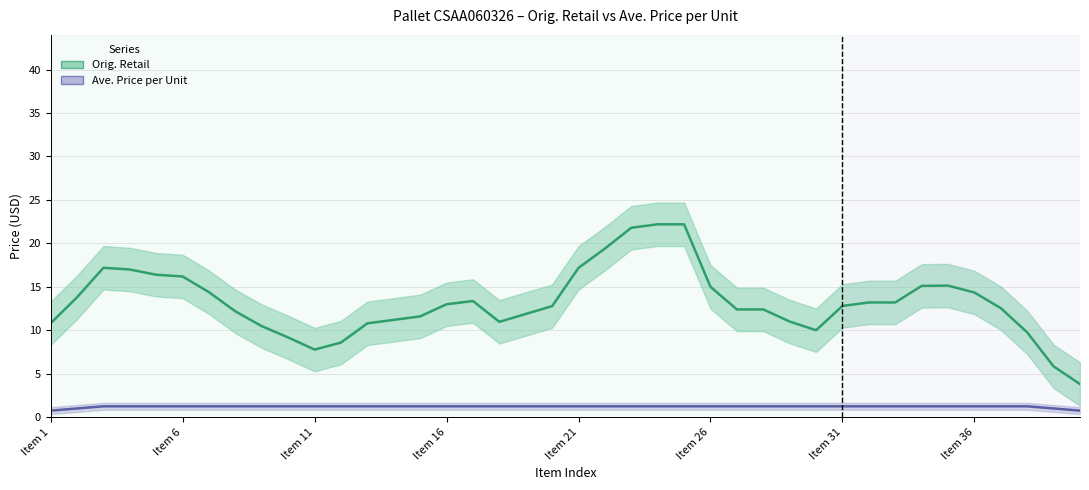

Count the number of data series in this chart.

2